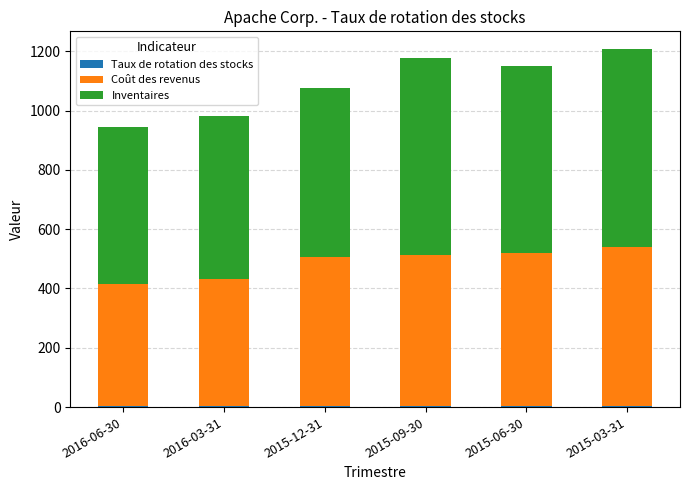

What is the label of the 4th bar from the right?

2015-12-31